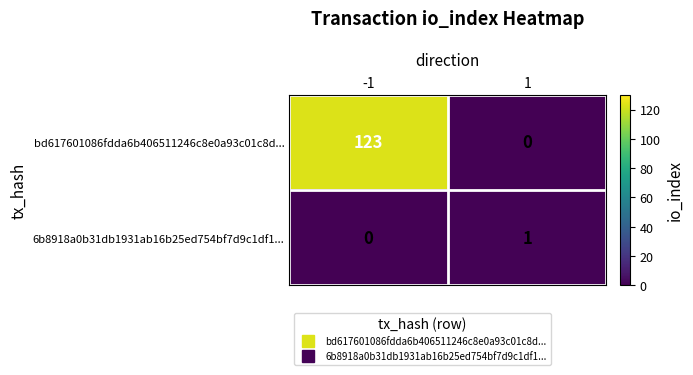

The value of 6b8918a0b31db1931ab16b25ed754bf7d9c1df1... at 1 is 2. True or false?

False